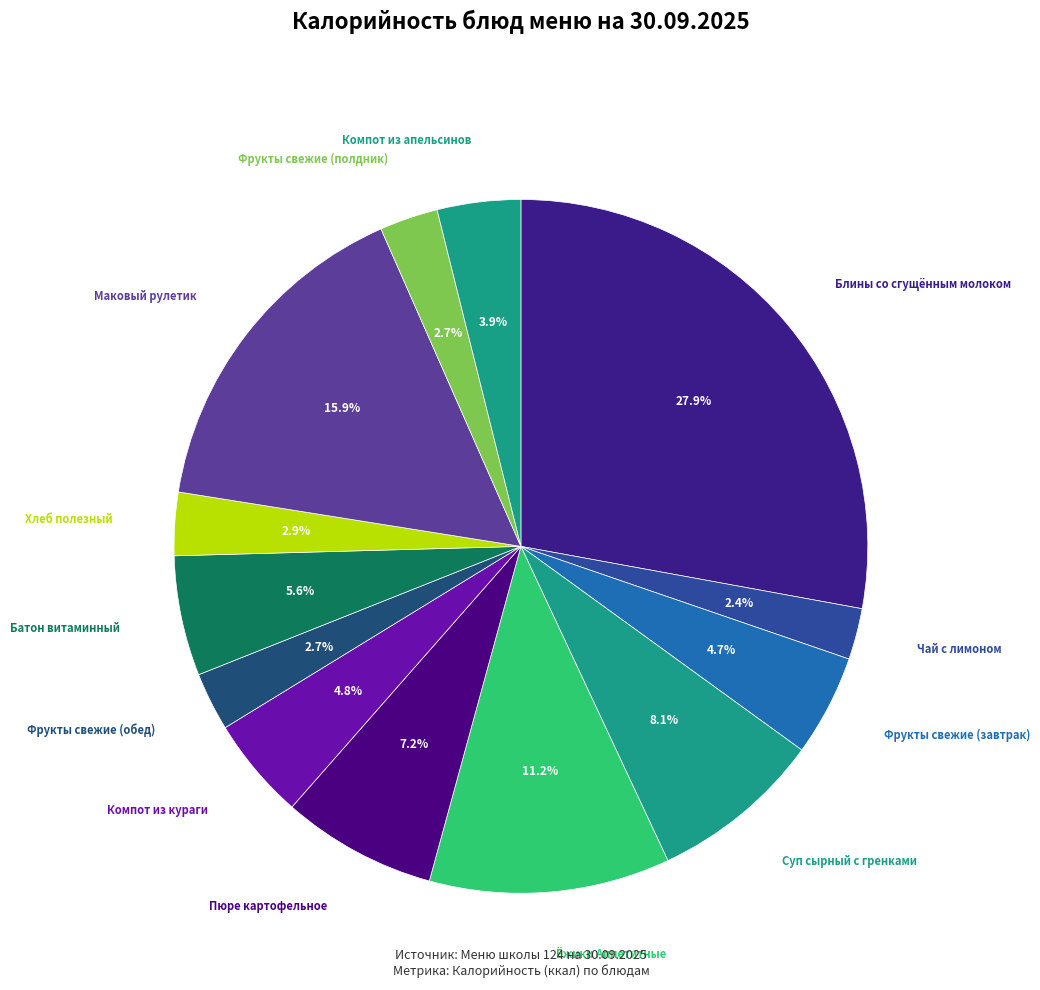

Count the number of slices in the pie.

13